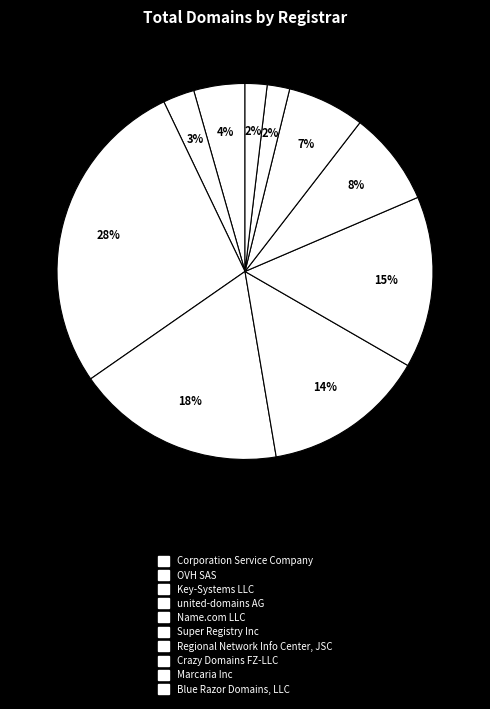

Which category has the smallest portion of the pie?

Blue Razor Domains, LLC